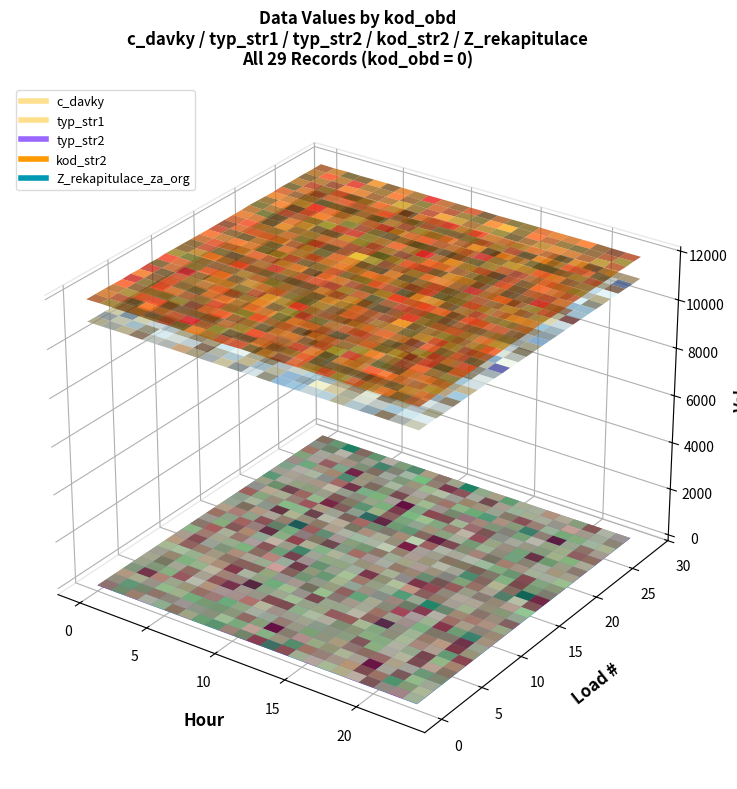

Reading right to left, transcribe all the data shown in this chart.

kod_obd: 0	0	0	0	0	0	0	0	0	0	0	0	0	0	0	0	0	0	0	0	0	0	0	0	0	0	0	0	0
c_davky: 11001	11001	11001	11001	11001	11001	11001	11001	11001	11001	11001	11001	11001	11001	11001	11001	11001	11001	11001	11001	11001	11001	11001	11001	11001	11001	11001	11001	11001
typ_str1: 12	12	12	12	12	12	12	12	12	12	12	12	12	12	12	12	12	12	12	12	12	12	12	12	12	12	12	12	12
typ_str2: 1	1	1	1	1	1	1	1	1	1	1	1	1	1	1	1	1	1	1	1	1	1	1	1	1	1	1	1	1
kod_str2: 11900	11900	11900	11900	11900	11900	11900	11900	11900	11900	11900	11900	11900	11900	11900	11900	11900	11900	11900	11900	11900	11900	11900	11900	11900	11900	11900	11900	11900
Z_rekapitulace_za_org: 0	0	0	0	0	0	0	0	0	0	0	0	0	0	0	0	0	0	0	0	0	0	0	0	0	0	0	0	0